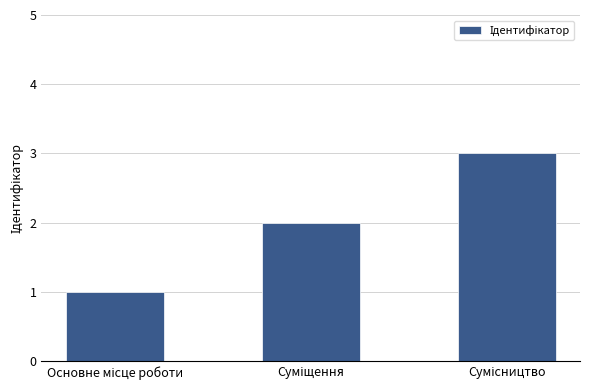

What is the sum of all values?

6